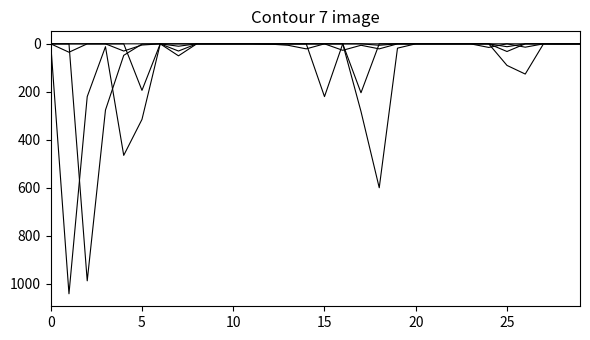

How many lines are shown in the chart?

5